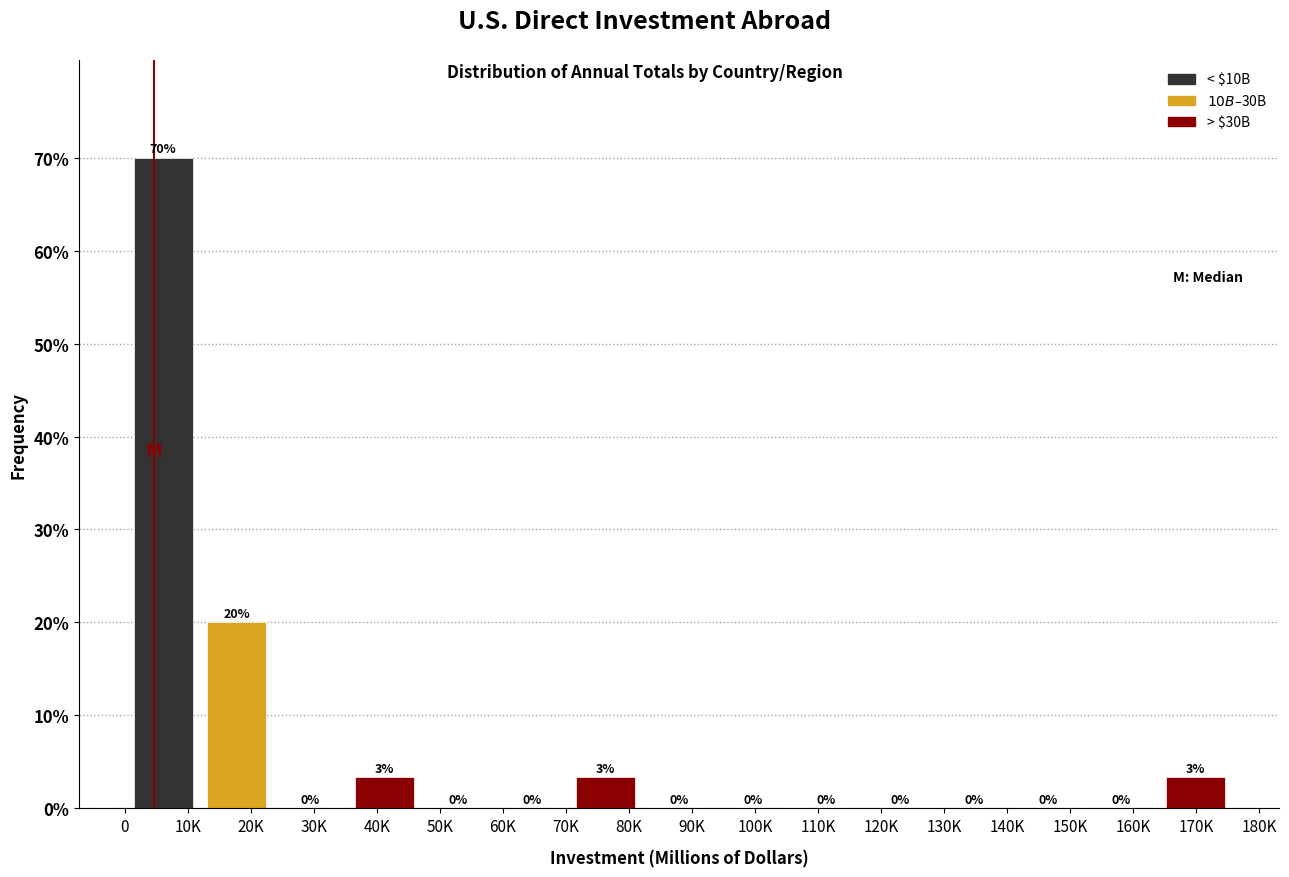

What is the sum of the values at 20K and 50K?

20.0